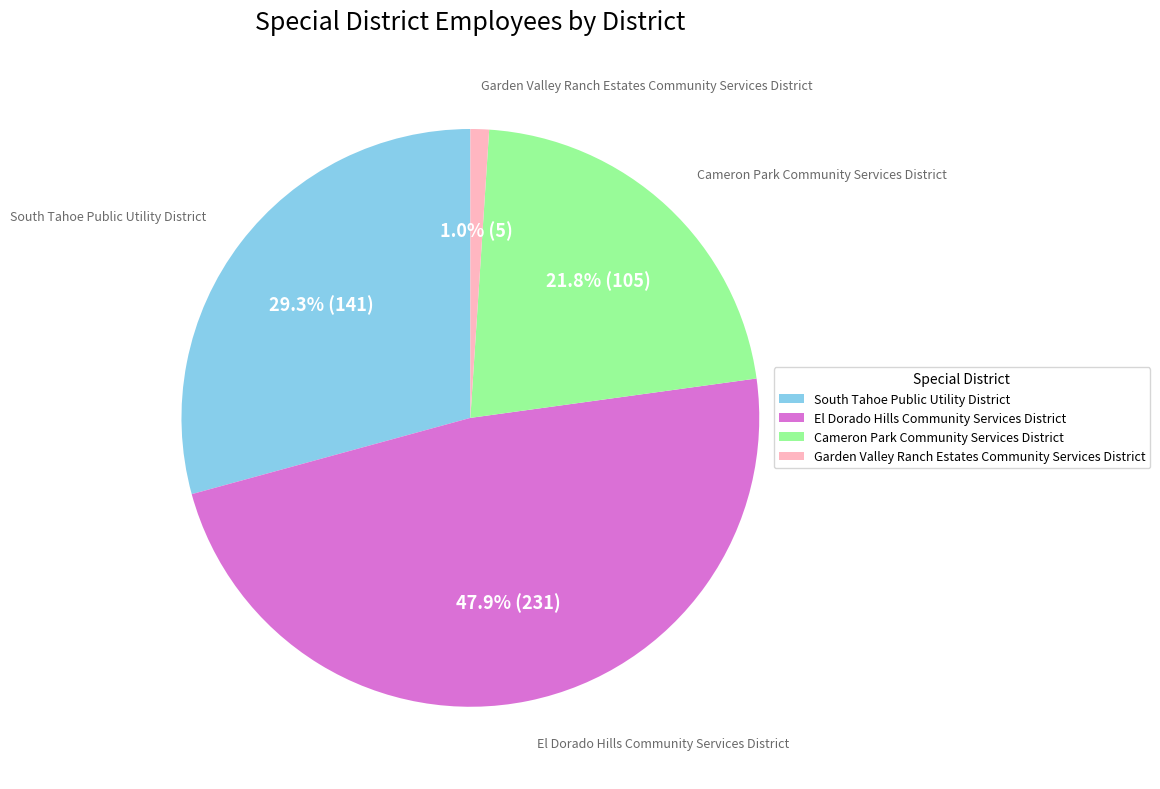

Is it true that El Dorado Hills Community Services District is 48% of the pie?

True